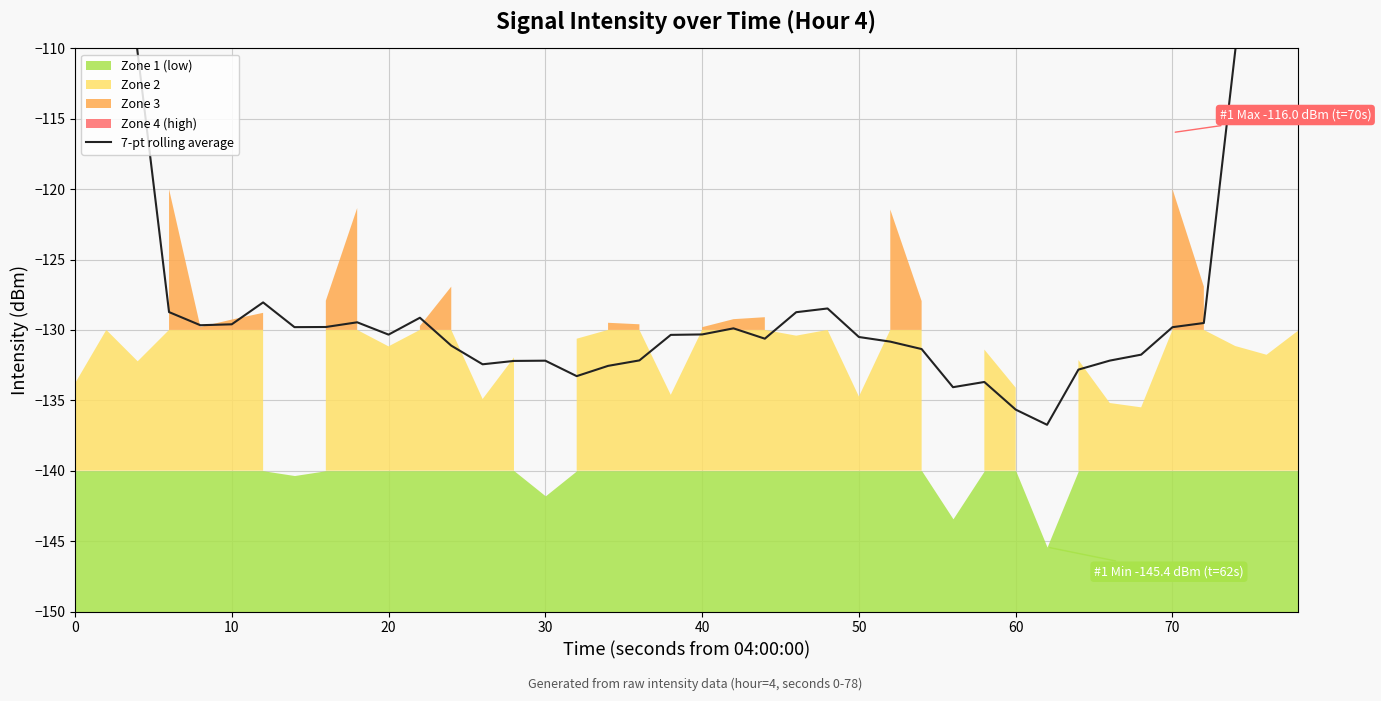

The chart shows a value of -129.7 at 40. True or false?

True